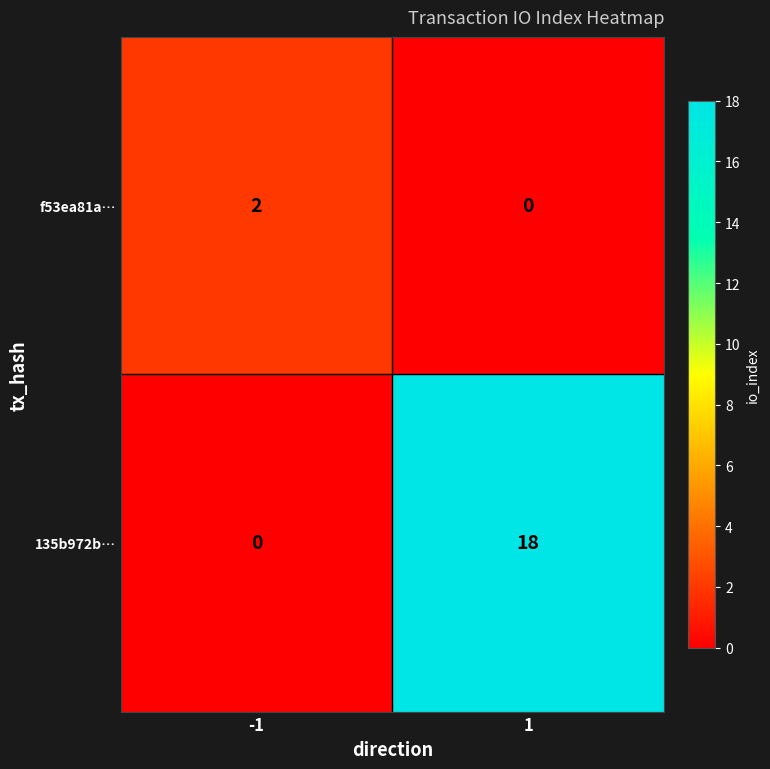

The f53ea81a… series shows 0 at 1. True or false?

True